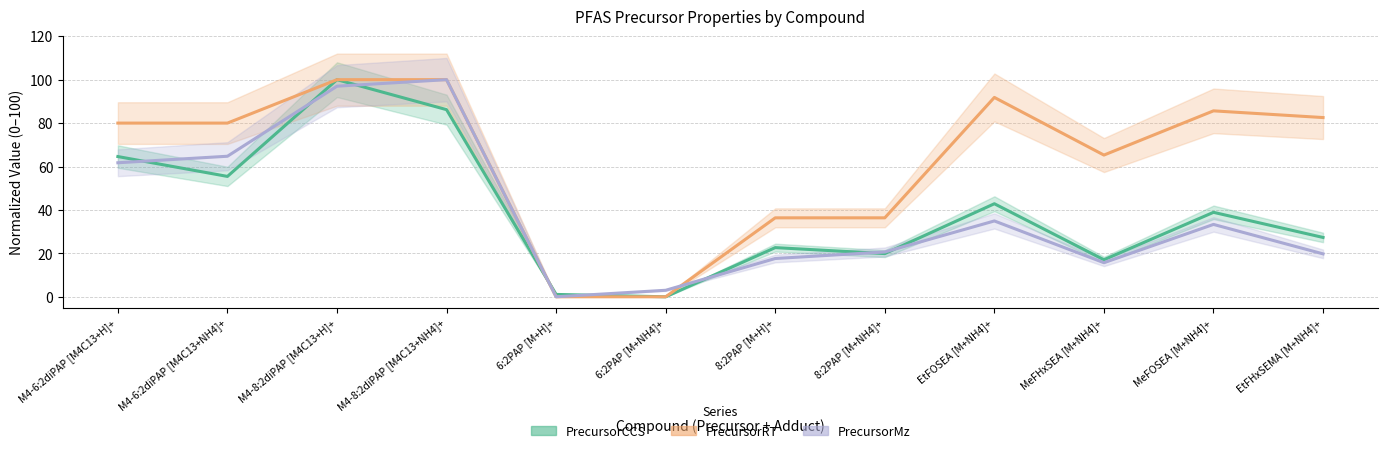

How many times do PrecursorCCS and PrecursorRT cross each other?

1